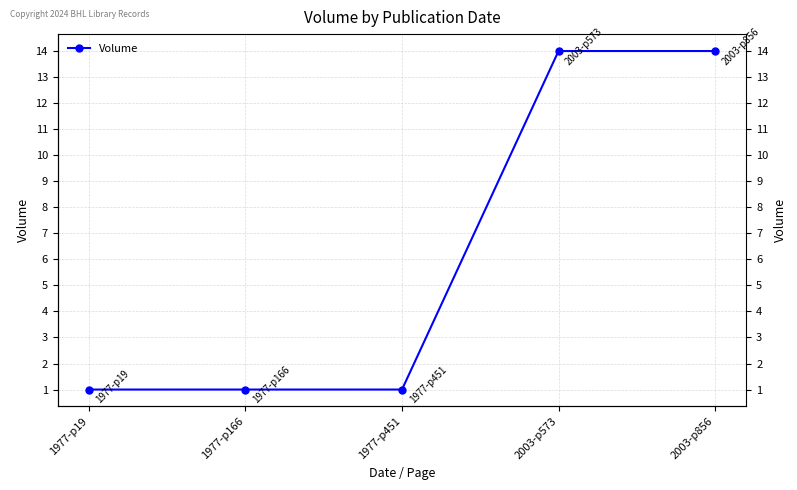

What is the minimum value shown in the chart?

1